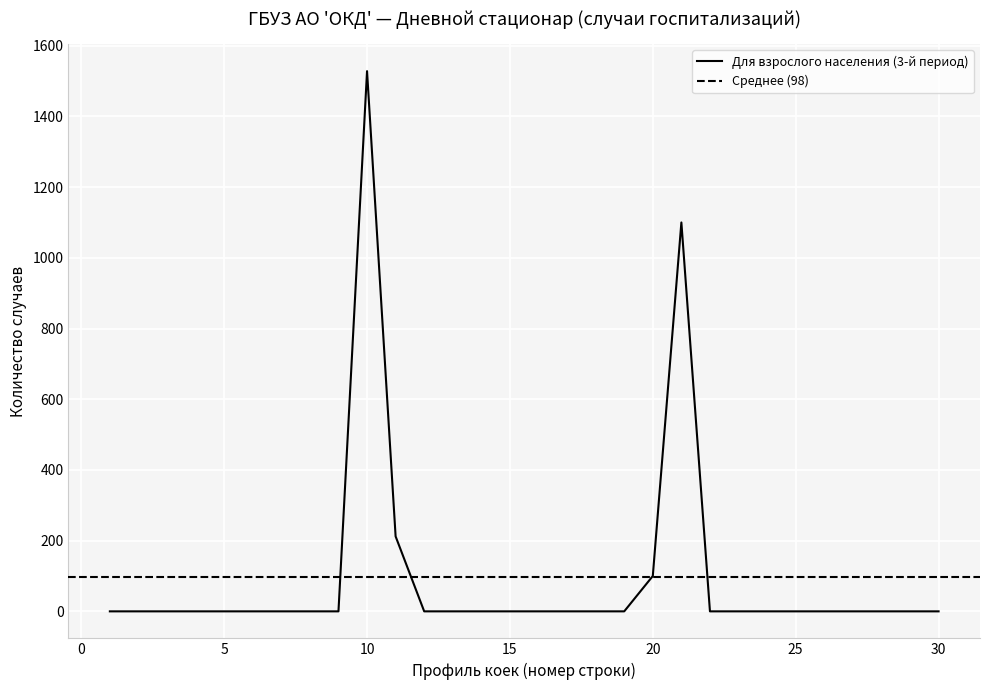

The value at 21 is 1100. True or false?

True